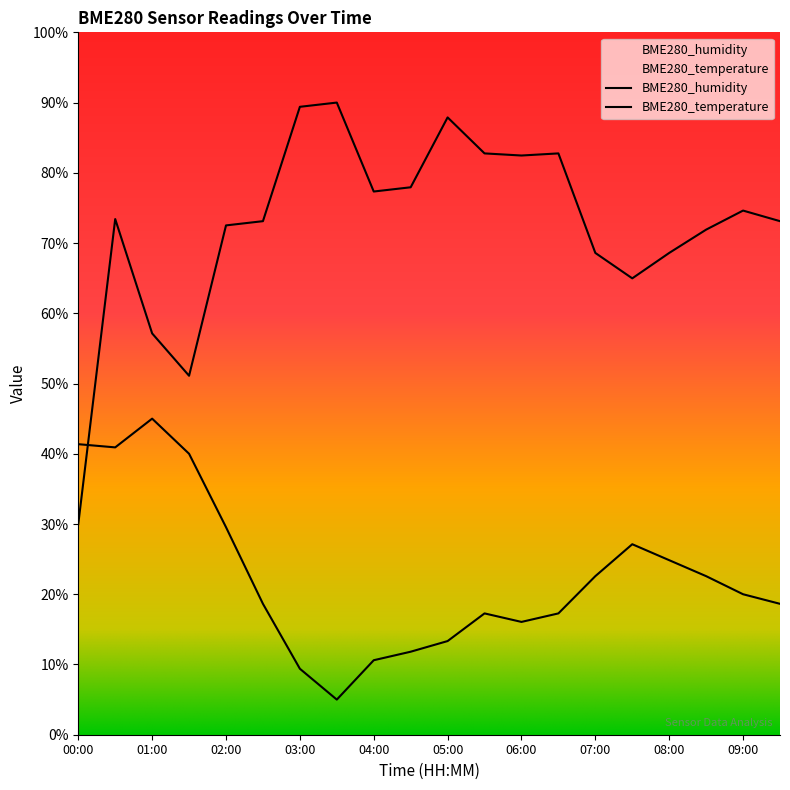

Which series has the largest range (max minus min)?

BME280_humidity